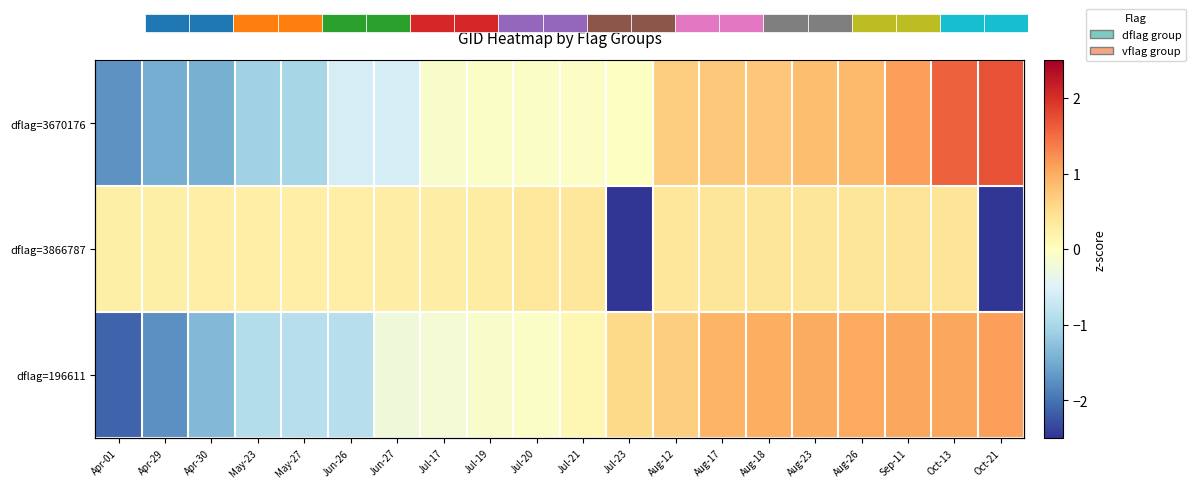

Which has a higher value, Jul-17 or Jun-27?

Jul-17